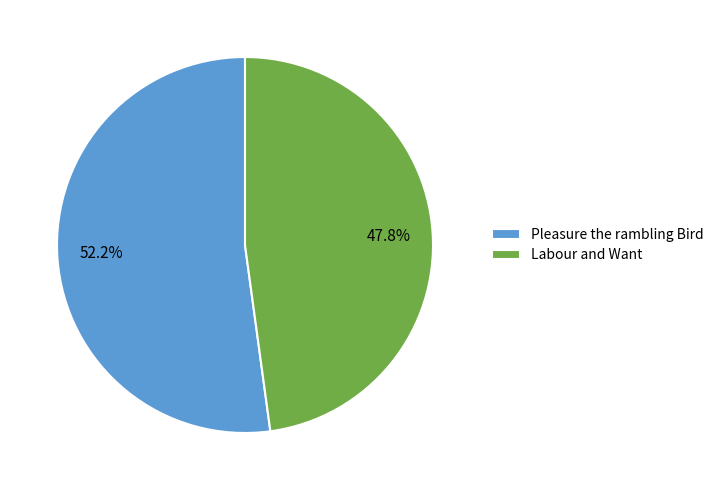

Does Labour and Want represent more than half of the total?

No